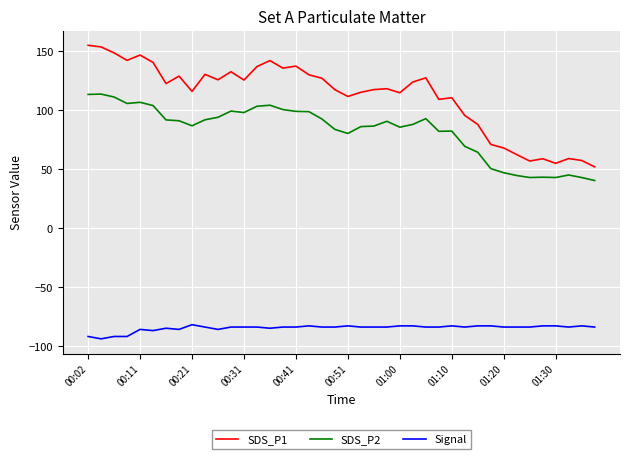

How many distinct data groups are displayed?

3